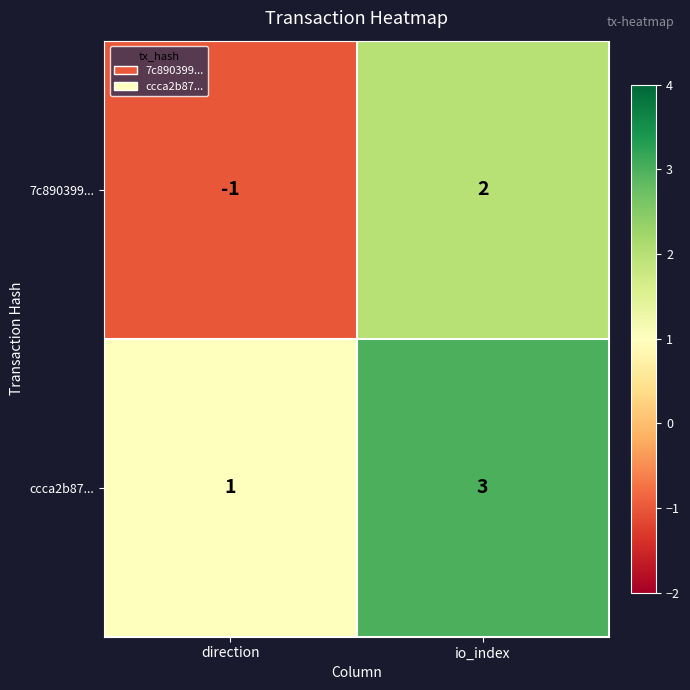

Read the ccca2b87... value at io_index.

3